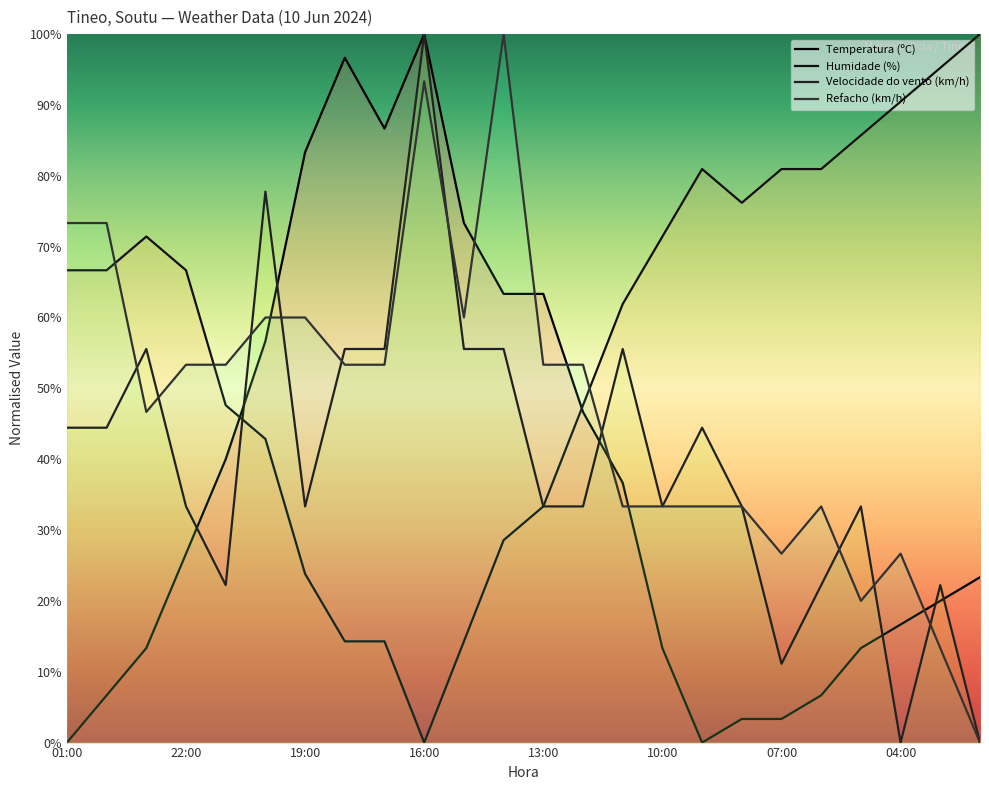

In Velocidade do vento (km/h), how many points are lower than both neighbors (excluding endpoints)?

5